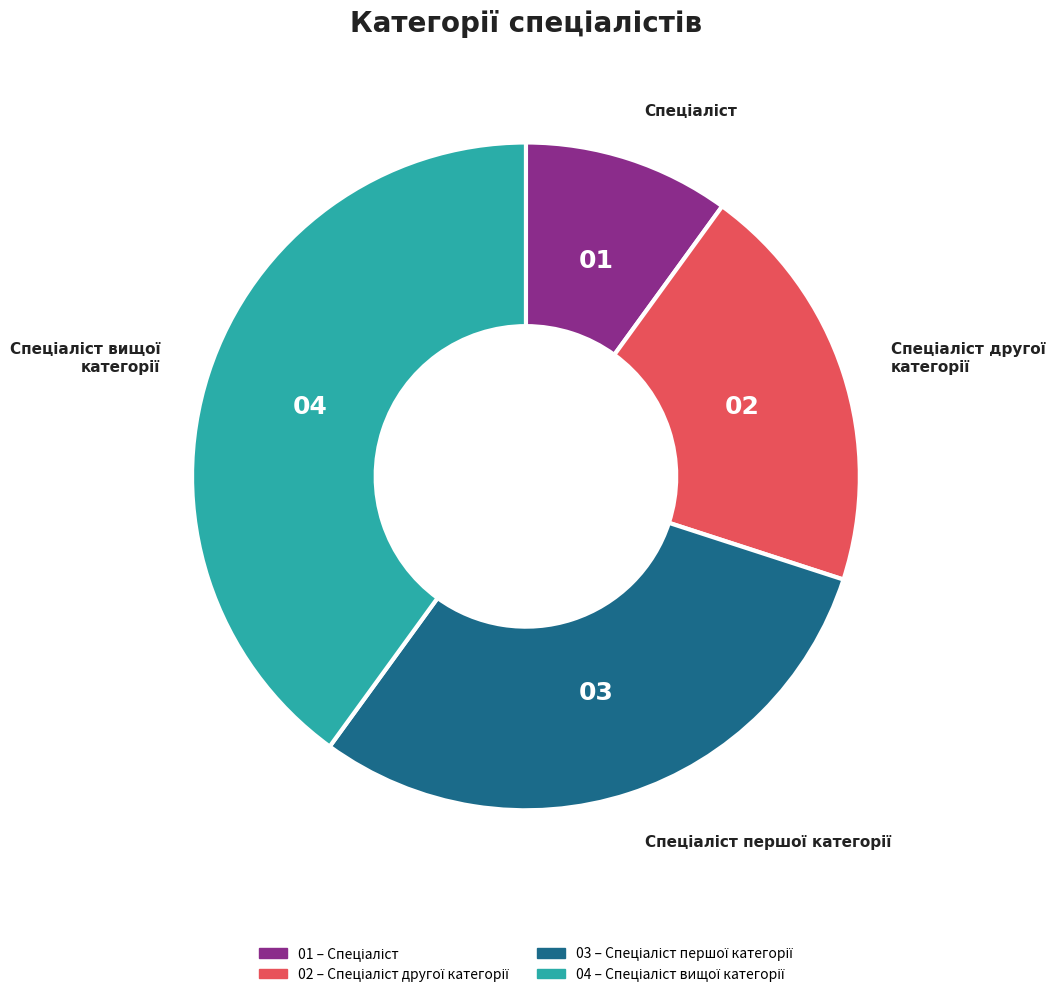

Is there a majority slice in this chart?

No